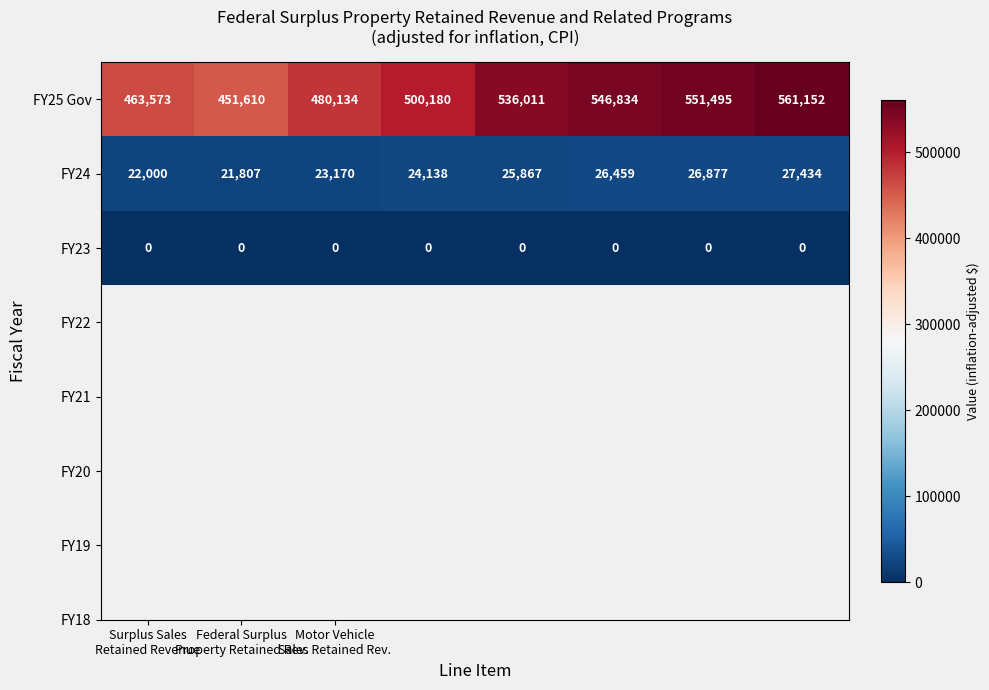

What is the minimum value for FY25 Gov?

451610